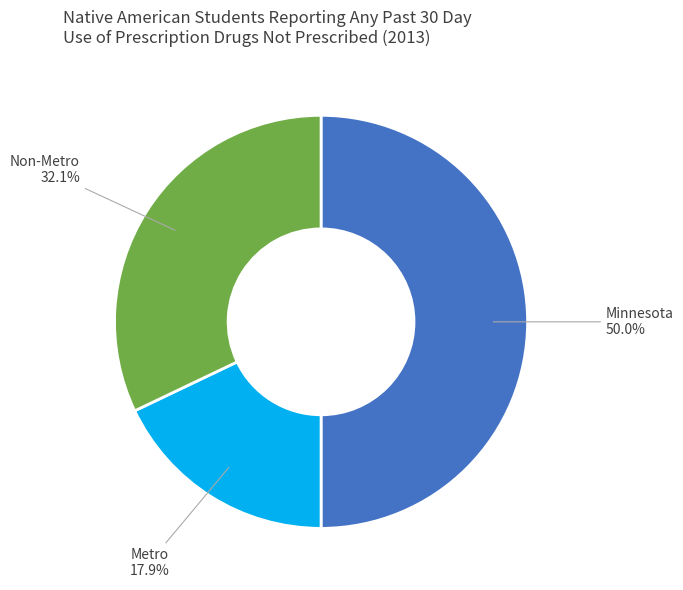

Count the number of slices in the pie.

3